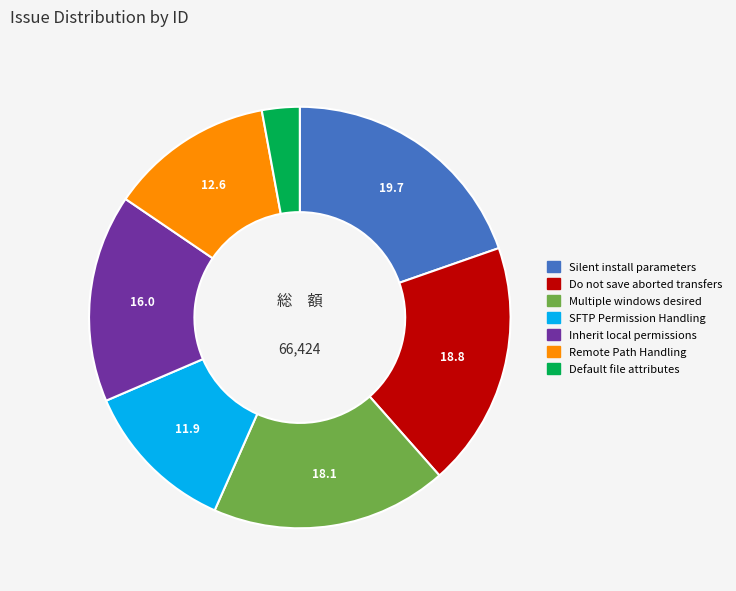

Combined, do Default file attributes and Remote Path Handling account for over 50%?

No